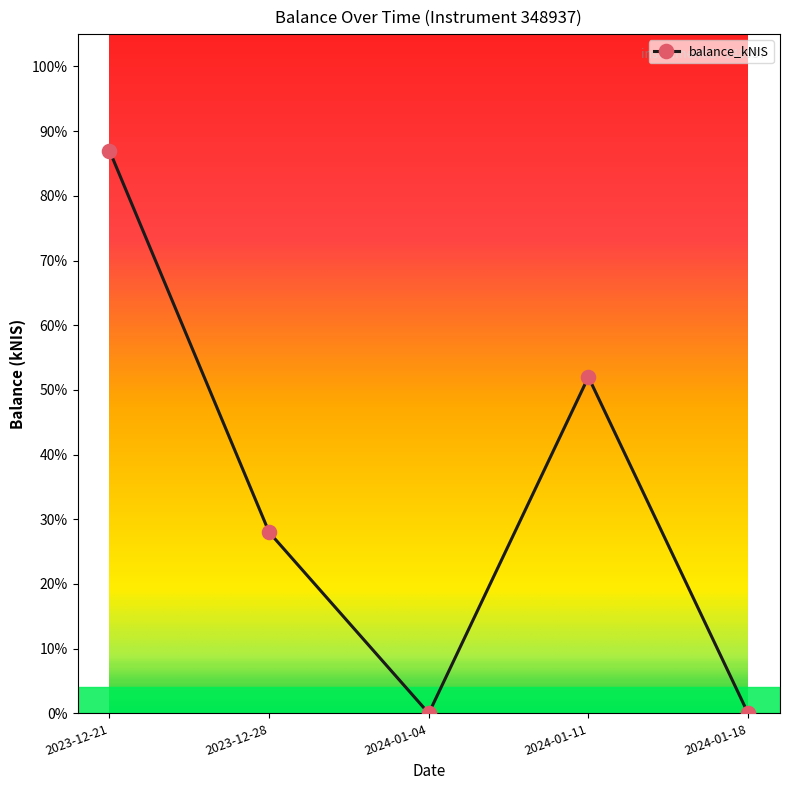

Where is the data nearest to the value 0?

2024-01-04